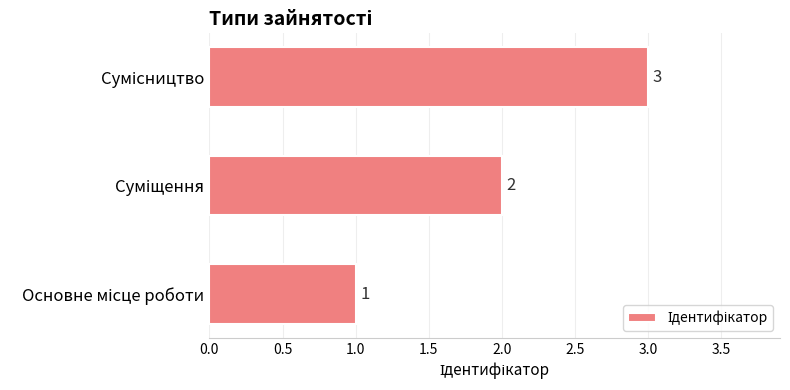

What is the maximum value shown in the chart?

3